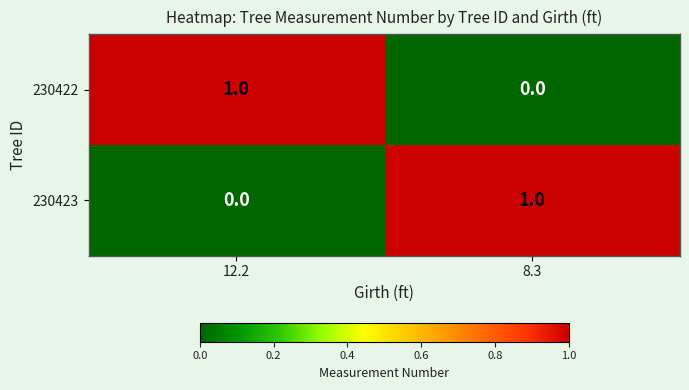

Reading right to left, what are all the values shown in this chart?

230422: 0	1
230423: 1	0